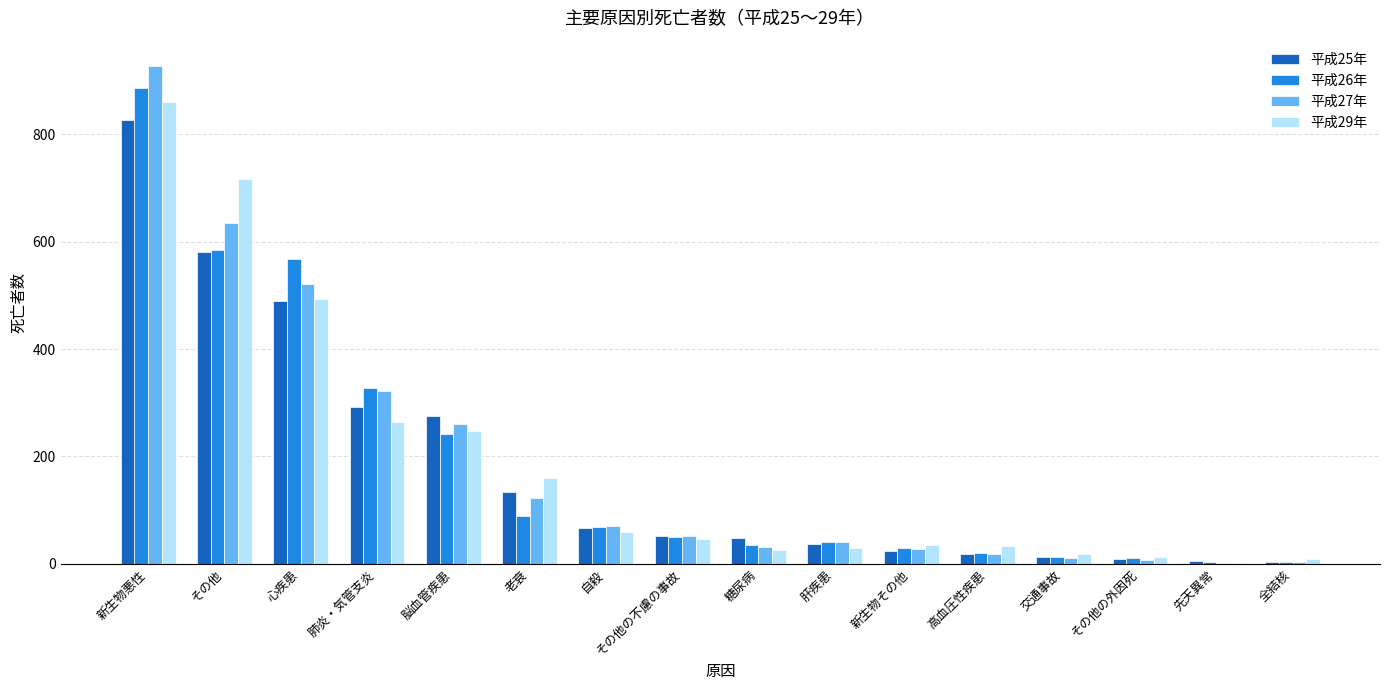

What are all the series names shown in the legend?

平成25年, 平成26年, 平成27年, 平成29年